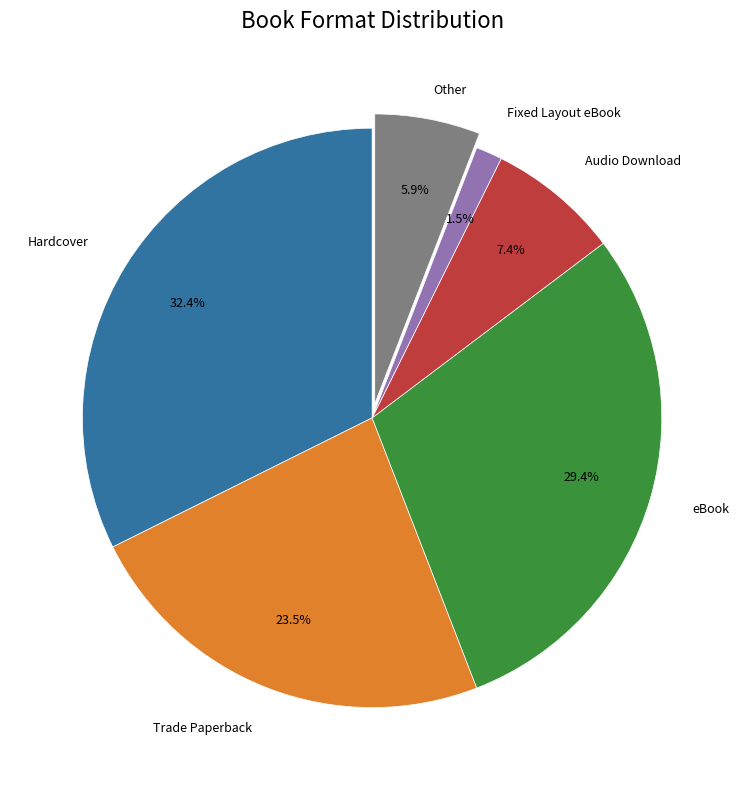

Is there a majority slice in this chart?

No